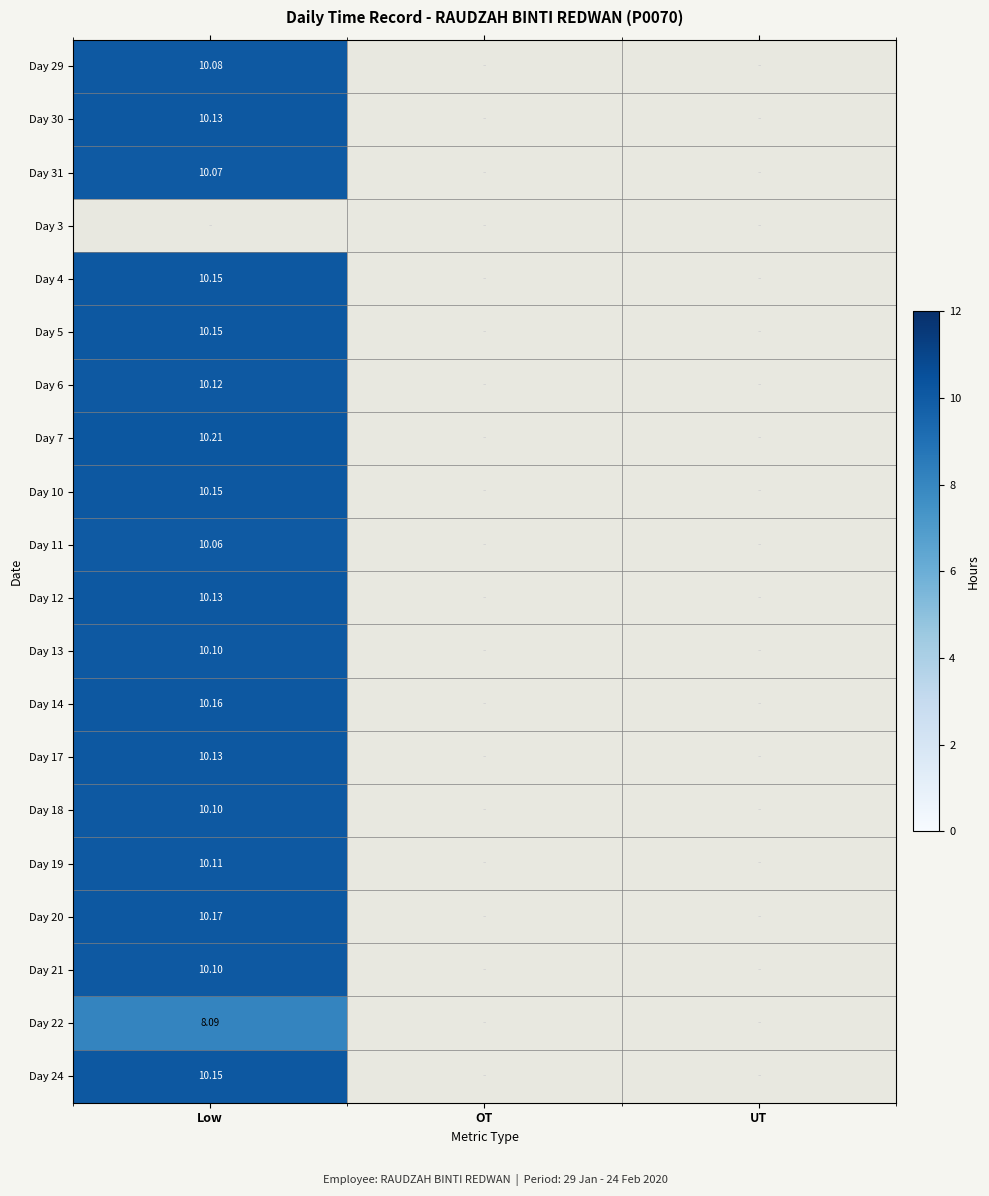

The Day 10 series shows 0.0 at UT. True or false?

True